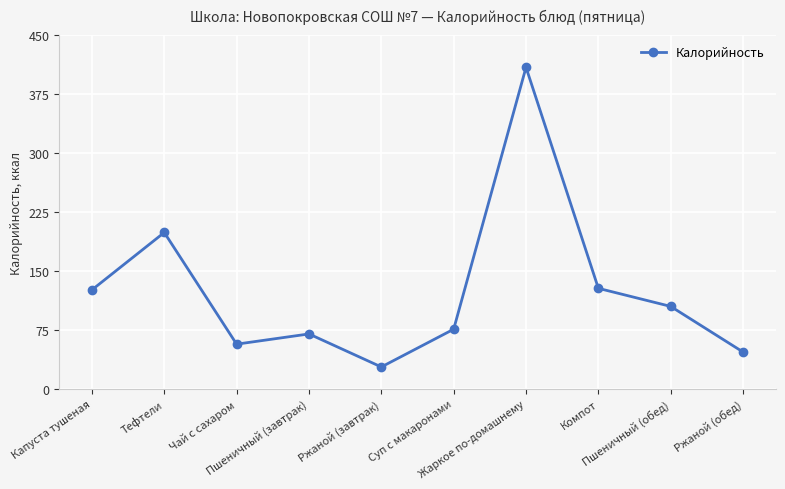

True or false: the data shows 76 at Суп с макаронами.

True